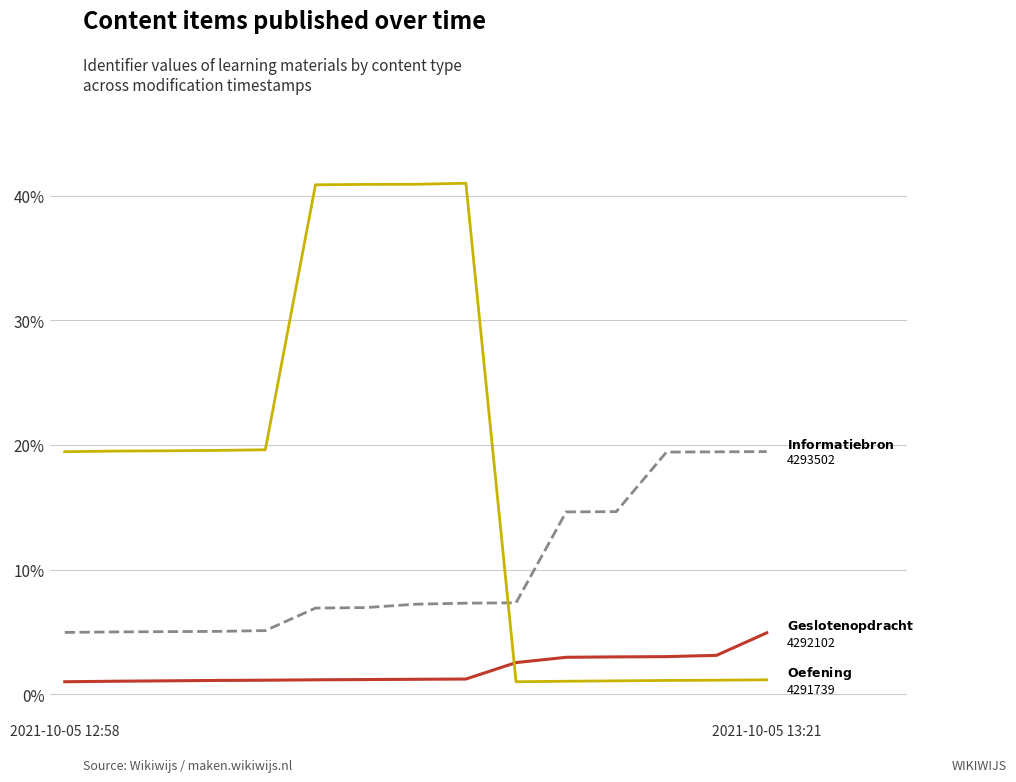

What is the smallest value displayed?

1.0